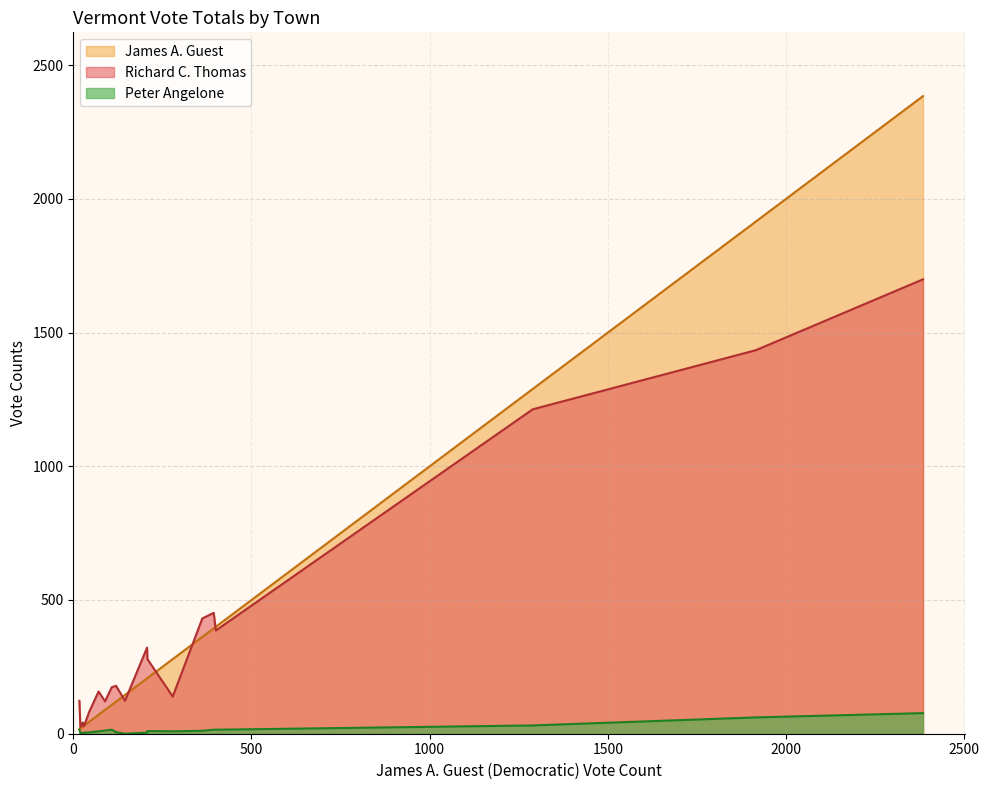

List the series in order of their peak value, lowest first.

Peter Angelone, Richard C. Thomas, James A. Guest